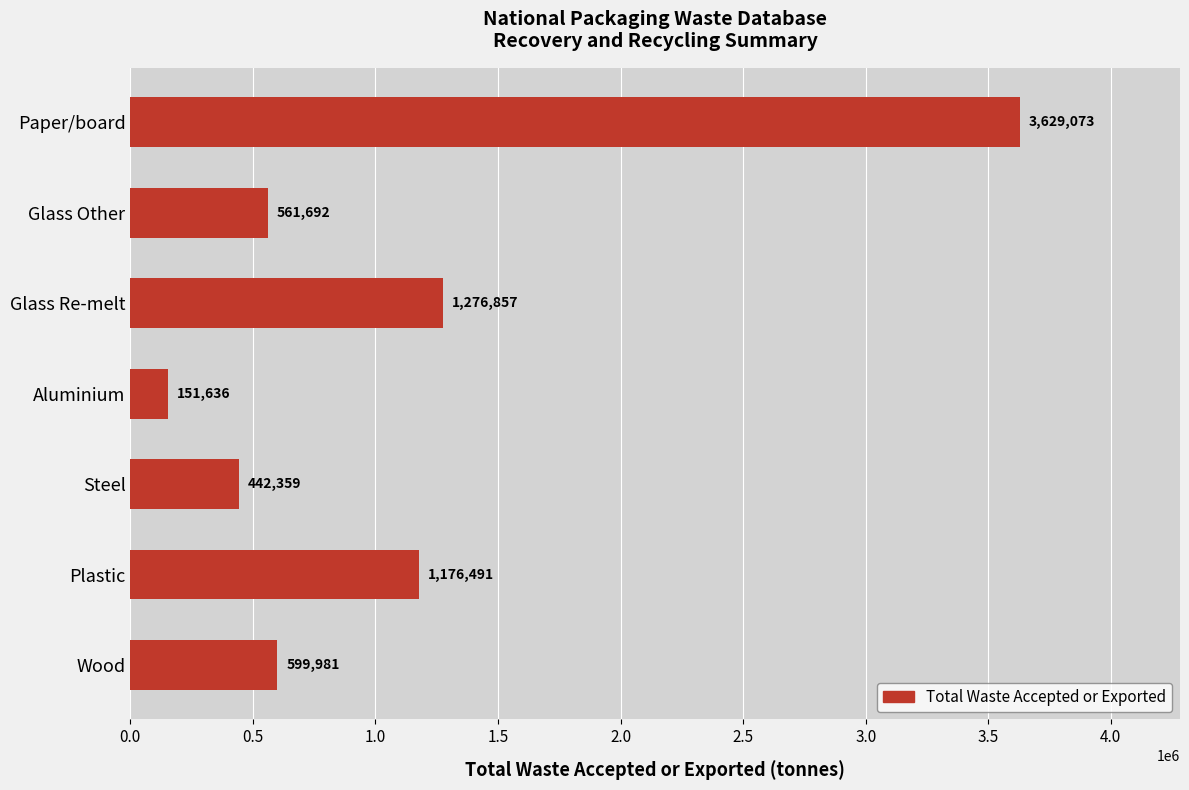

Reading top to bottom, what are all the values shown in this chart?

3629073	561692	1276857	151636	442359	1176491	599981